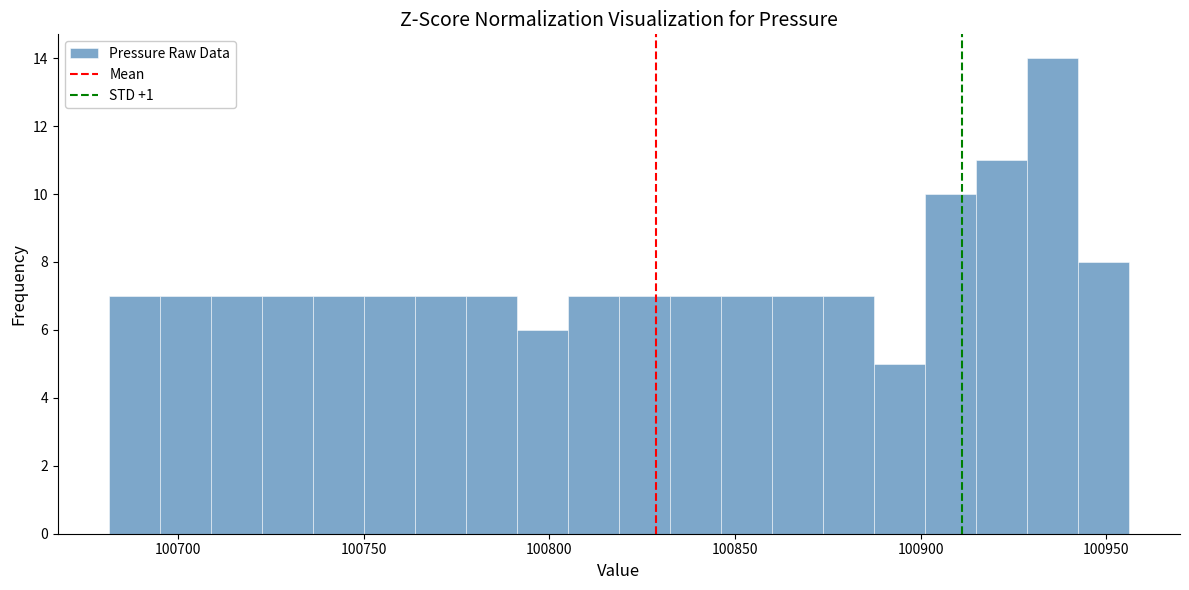

Around what value on the x-axis is the tallest bar? Give the approximate position of its centre, as read against the axis.

100935